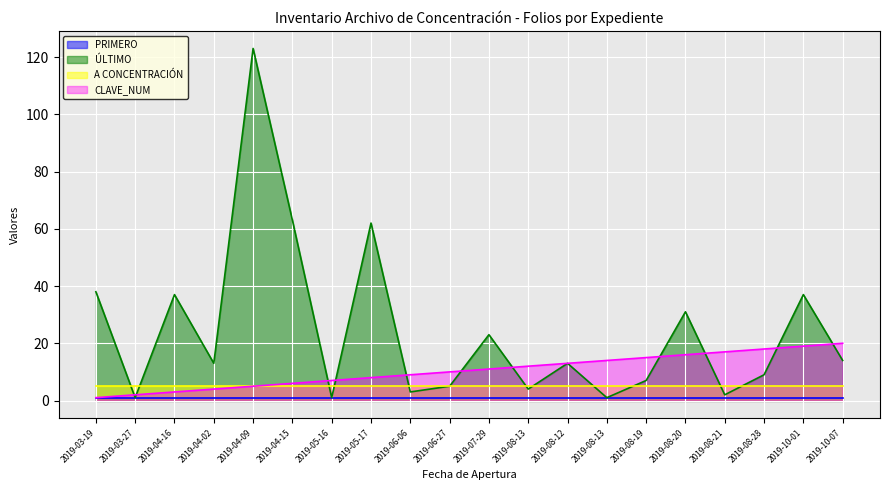

At which category is the sum across all series the highest?

2019-04-09